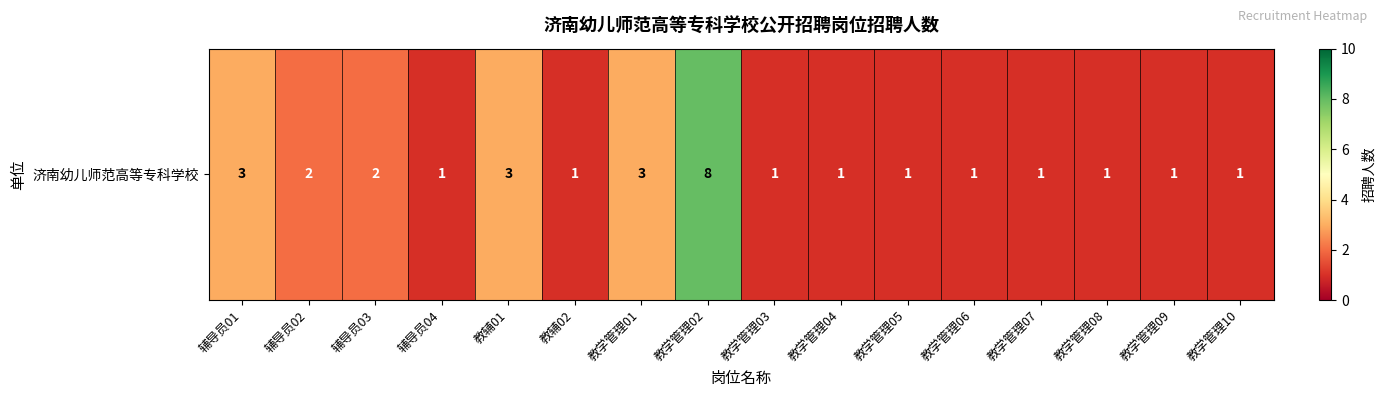

Rank the categories by value from lowest to highest.

辅导员04, 教辅02, 教学管理03, 教学管理04, 教学管理05, 教学管理06, 教学管理07, 教学管理08, 教学管理09, 教学管理10, 辅导员02, 辅导员03, 辅导员01, 教辅01, 教学管理01, 教学管理02